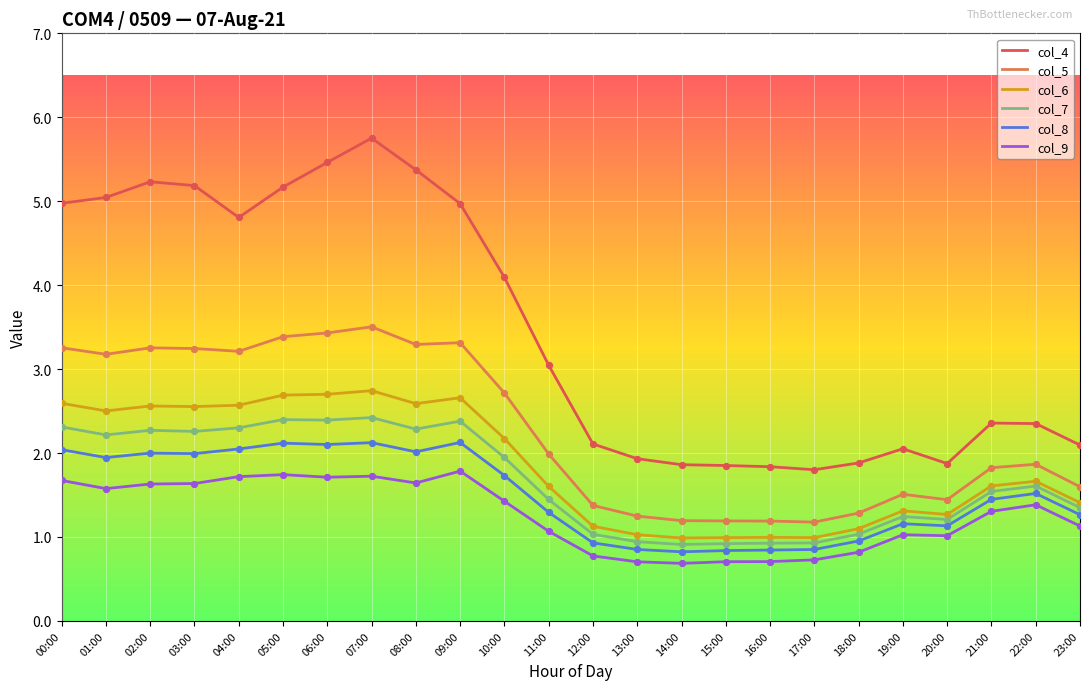

Which series has the largest range (max minus min)?

col_4